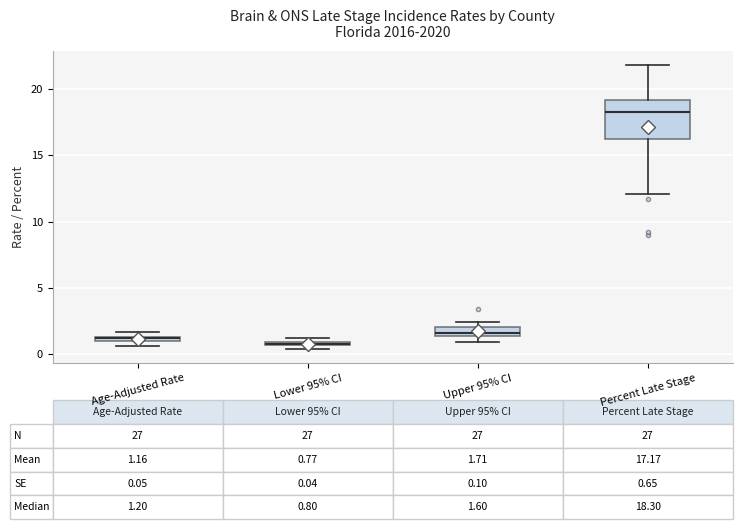

Which box is the tallest, from its lower edge to its upper edge?

Percent Late Stage